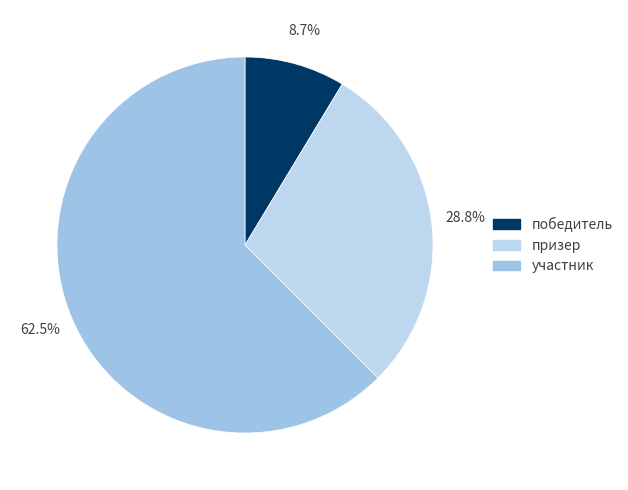

Is участник the majority of the pie?

Yes